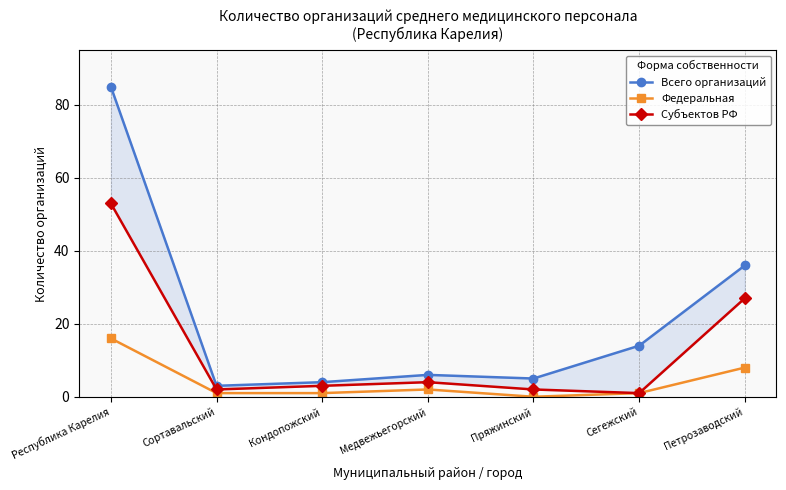

Reading left to right, what are all the values shown in this chart?

Всего организаций: 85	3	4	6	5	14	36
Федеральная: 16	1	1	2	0	1	8
Субъектов РФ: 53	2	3	4	2	1	27